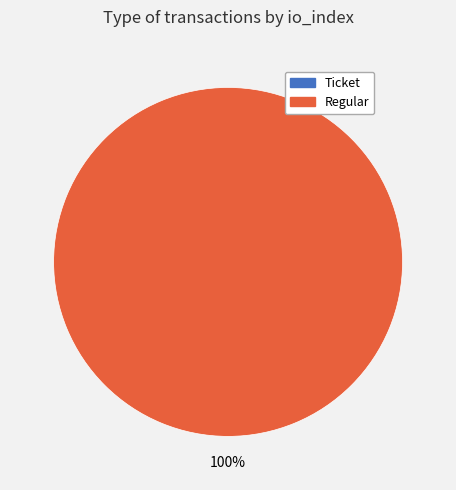

What percentage is the Regular slice, to the nearest percent?

100%